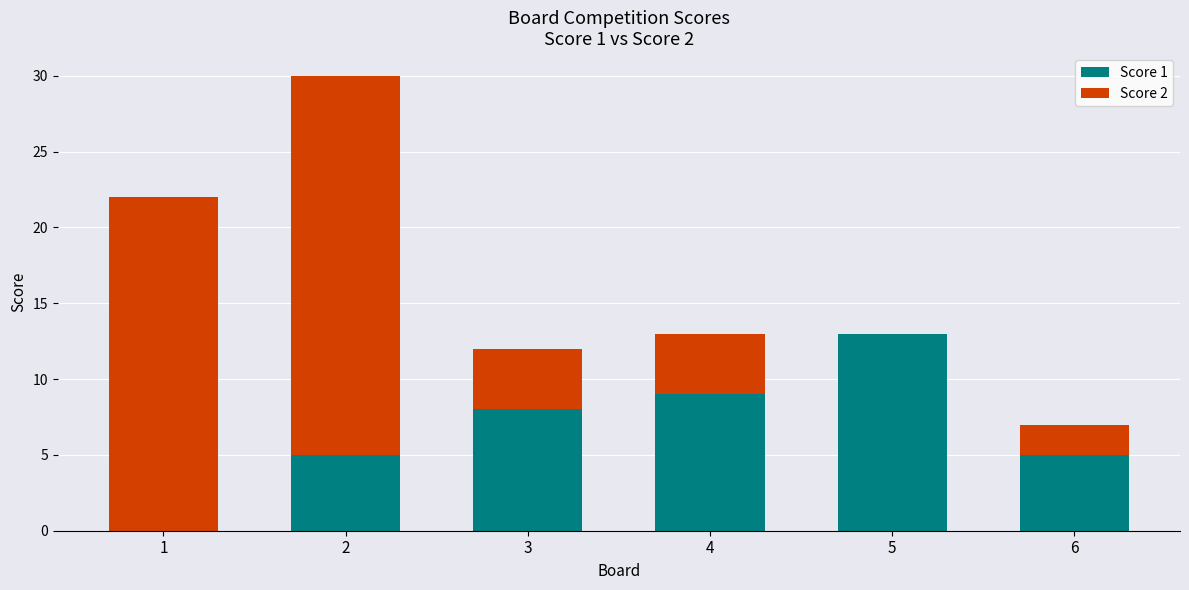

True or false: Score 1 has a value of 23 at 5.

False